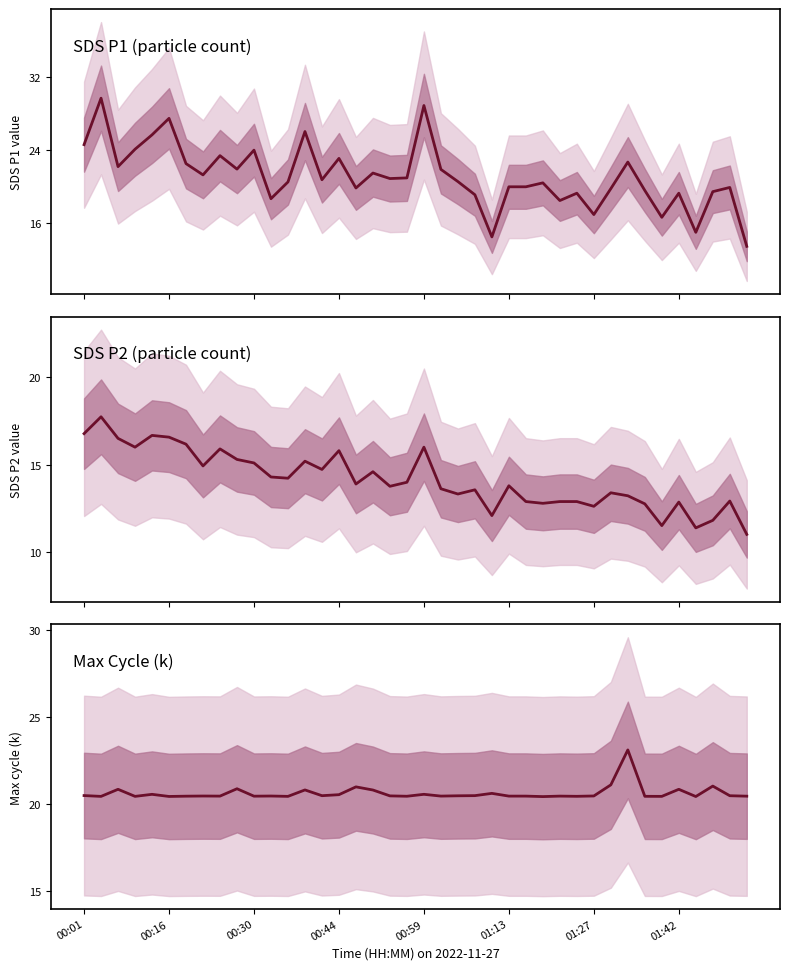

True or false: SDS P1 (particle count) and SDS P2 (particle count) cross at least once.

False